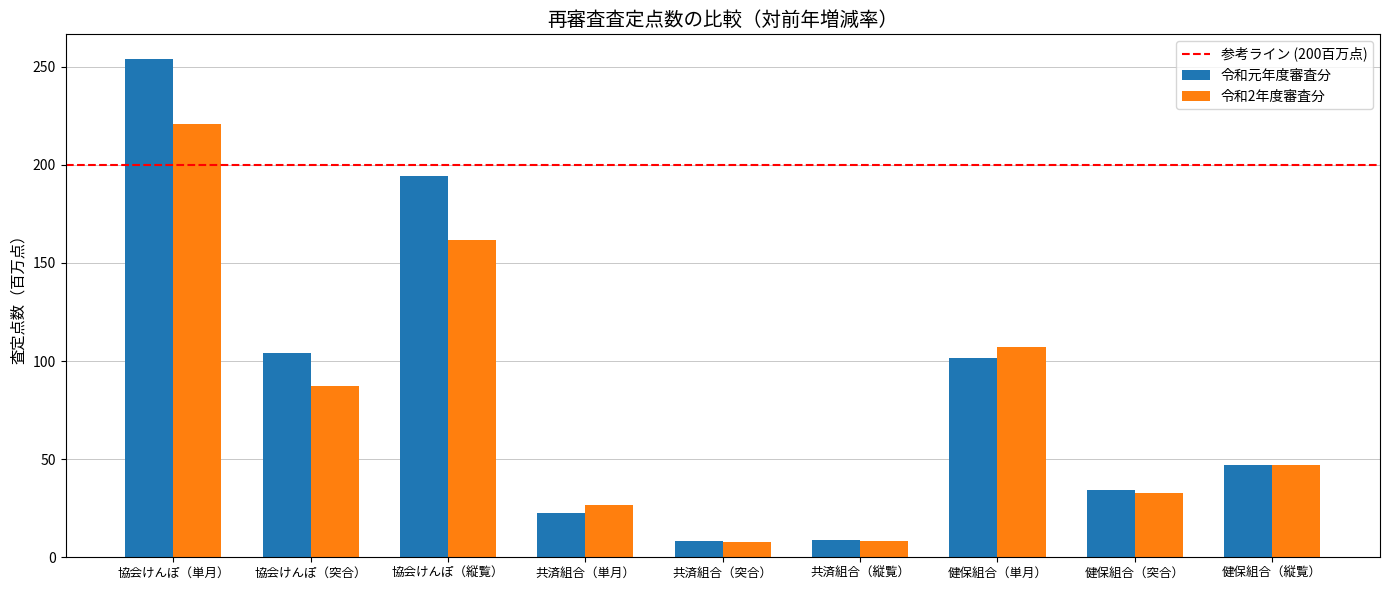

At which label does 令和元年度審査分 reach its peak?

協会けんぽ（単月）